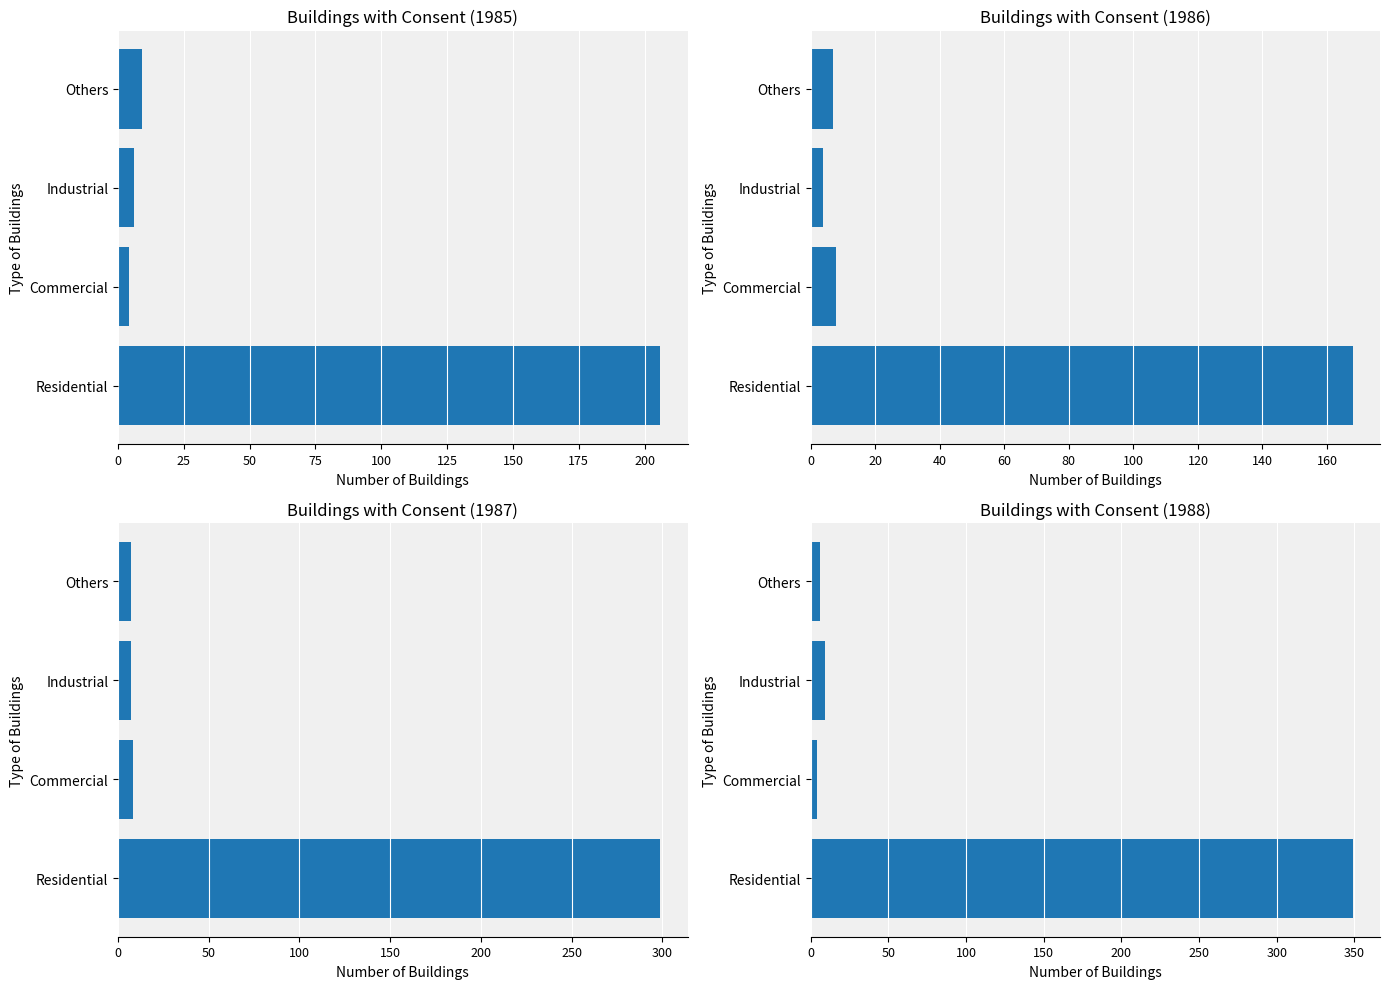

Reading left to right, transcribe all the data shown in this chart.

1985: Residential=206	Commercial=4	Industrial=6	Others=9
1986: Residential=168	Commercial=8	Industrial=4	Others=7
1987: Residential=299	Commercial=8	Industrial=7	Others=7
1988: Residential=349	Commercial=4	Industrial=9	Others=6